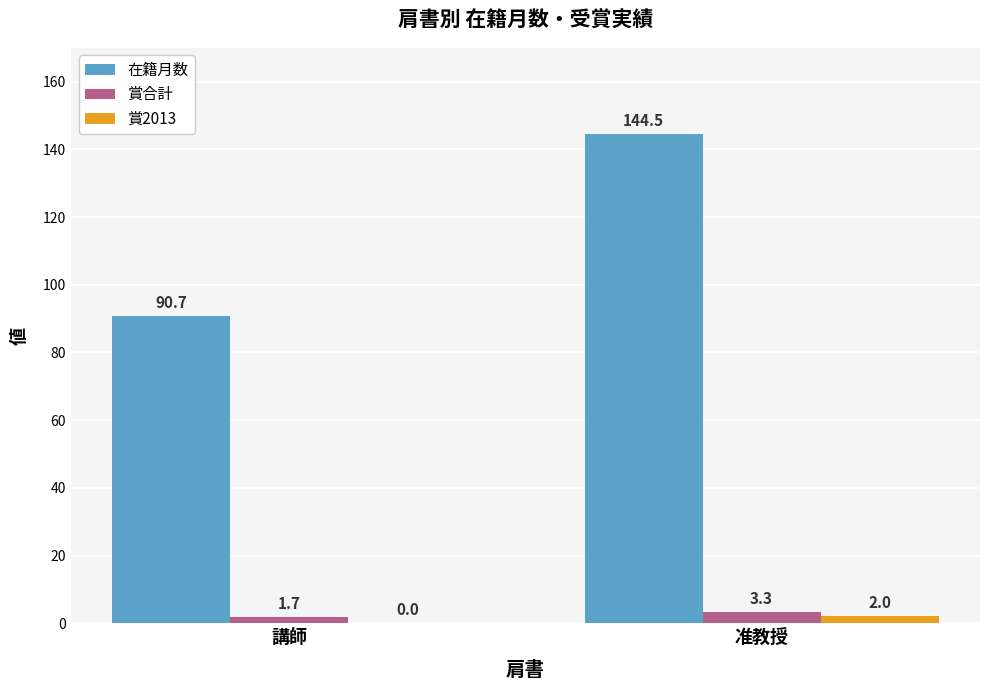

What is the total value across all series at 准教授?

149.8